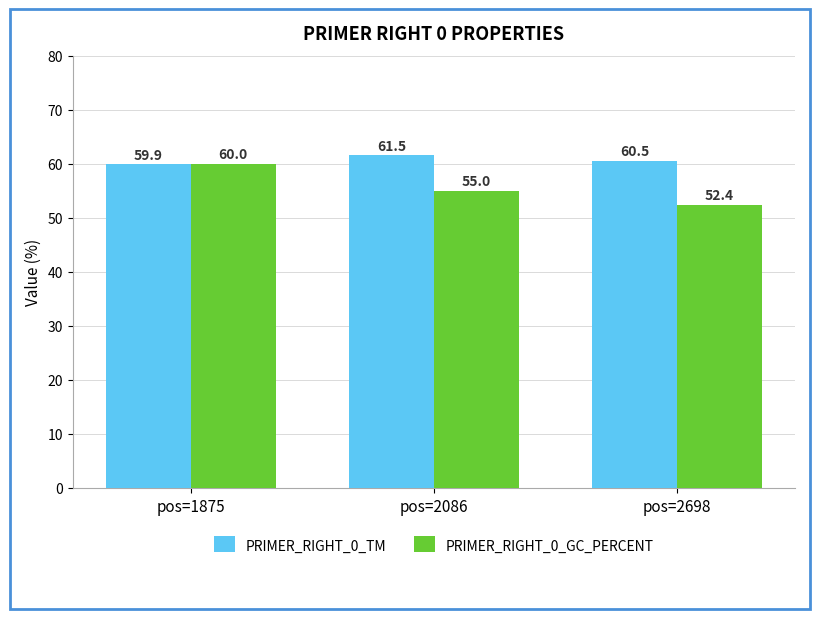

The value of PRIMER_RIGHT_0_TM at pos=1875 is 12.2. True or false?

False